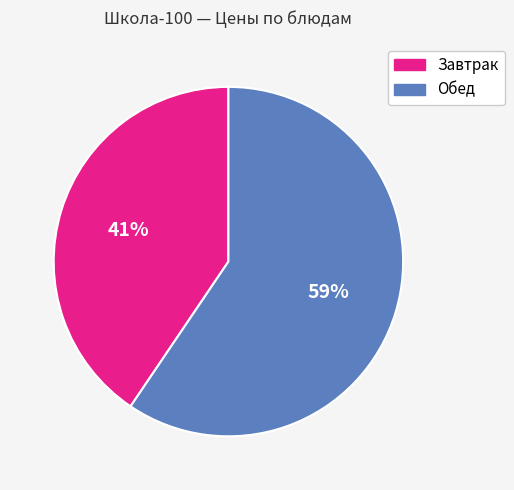

Does any single category account for the majority?

Yes